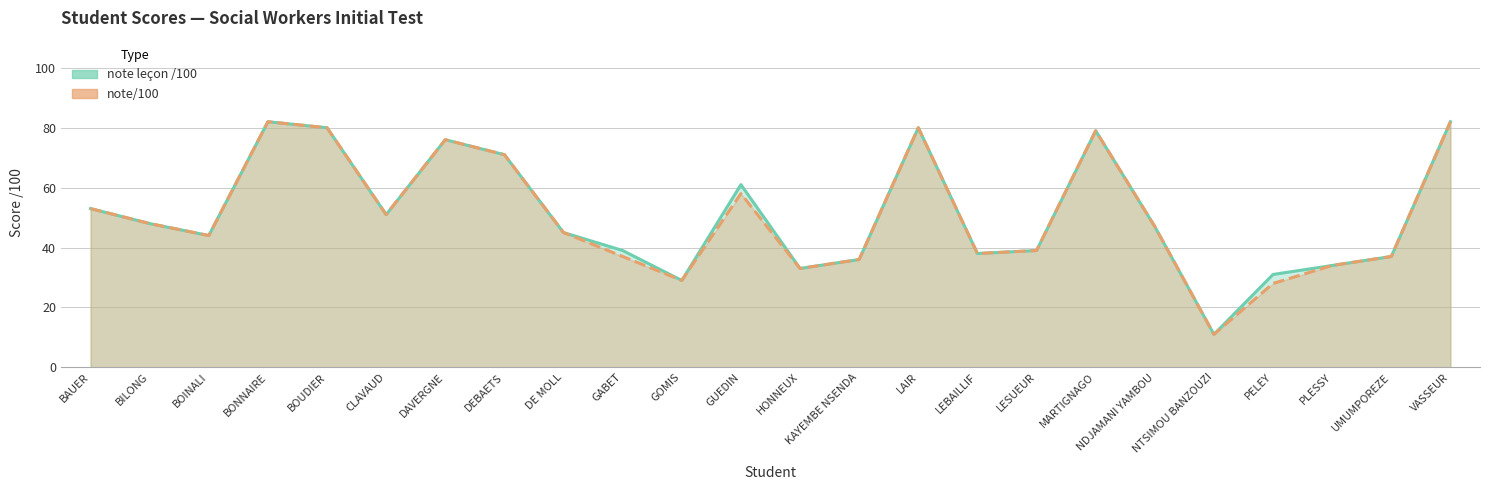

Reading right to left, what are all the values shown in this chart?

note leçon /100: VASSEUR=82	UMUMPOREZE=37	PLESSY=34	PELEY=31	NTSIMOU BANZOUZI=11	NDJAMANI YAMBOU=47	MARTIGNAGO=79	LESUEUR=39	LEBAILLIF=38	LAIR=80	KAYEMBE NSENDA=36	HONNEUX=33	GUEDIN=61	GOMIS=29	GABET=39	DE MOLL=45	DEBAETS=71	DAVERGNE=76	CLAVAUD=51	BOUDIER=80	BONNAIRE=82	BOINALI=44	BILONG=48	BAUER=53
note/100: VASSEUR=82	UMUMPOREZE=37	PLESSY=34	PELEY=28	NTSIMOU BANZOUZI=11	NDJAMANI YAMBOU=47	MARTIGNAGO=79	LESUEUR=39	LEBAILLIF=38	LAIR=80	KAYEMBE NSENDA=36	HONNEUX=33	GUEDIN=58	GOMIS=29	GABET=37	DE MOLL=45	DEBAETS=71	DAVERGNE=76	CLAVAUD=51	BOUDIER=80	BONNAIRE=82	BOINALI=44	BILONG=48	BAUER=53